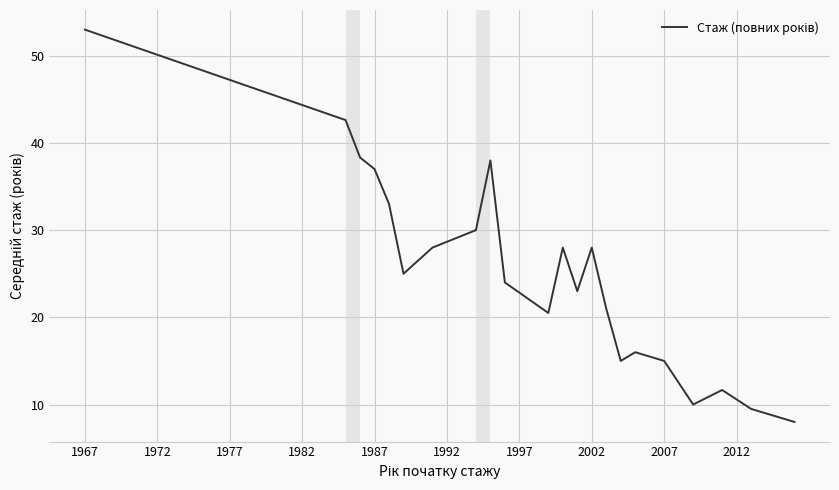

What is the difference between the maximum and minimum values?

45.0